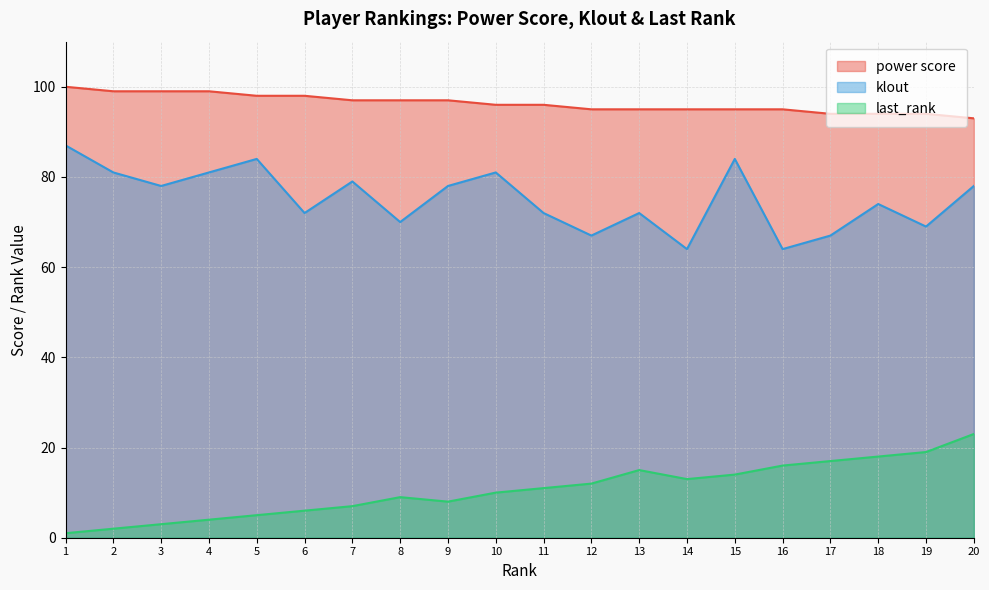

Is the value of klout at 7 greater than the value of power score at 17?

No